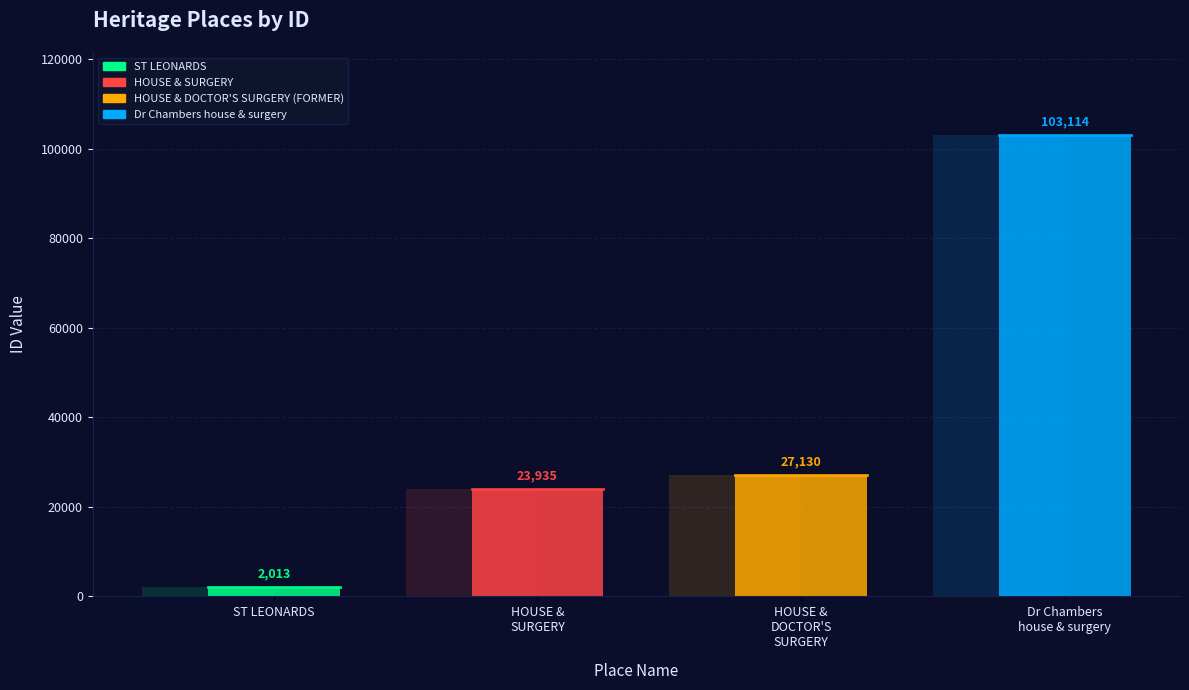

Rank the categories by value from highest to lowest.

Dr Chambers
house & surgery, HOUSE &
DOCTOR'S
SURGERY, HOUSE &
SURGERY, ST LEONARDS